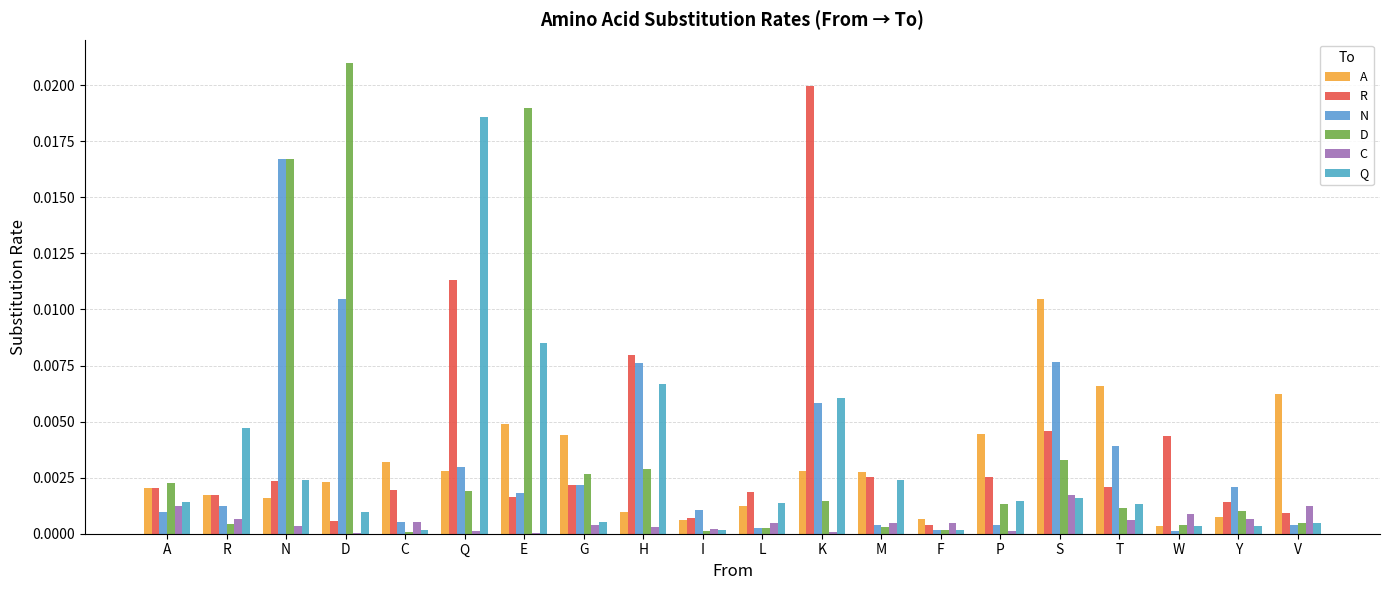

Are the bars grouped side by side (vs. stacked)?

Yes